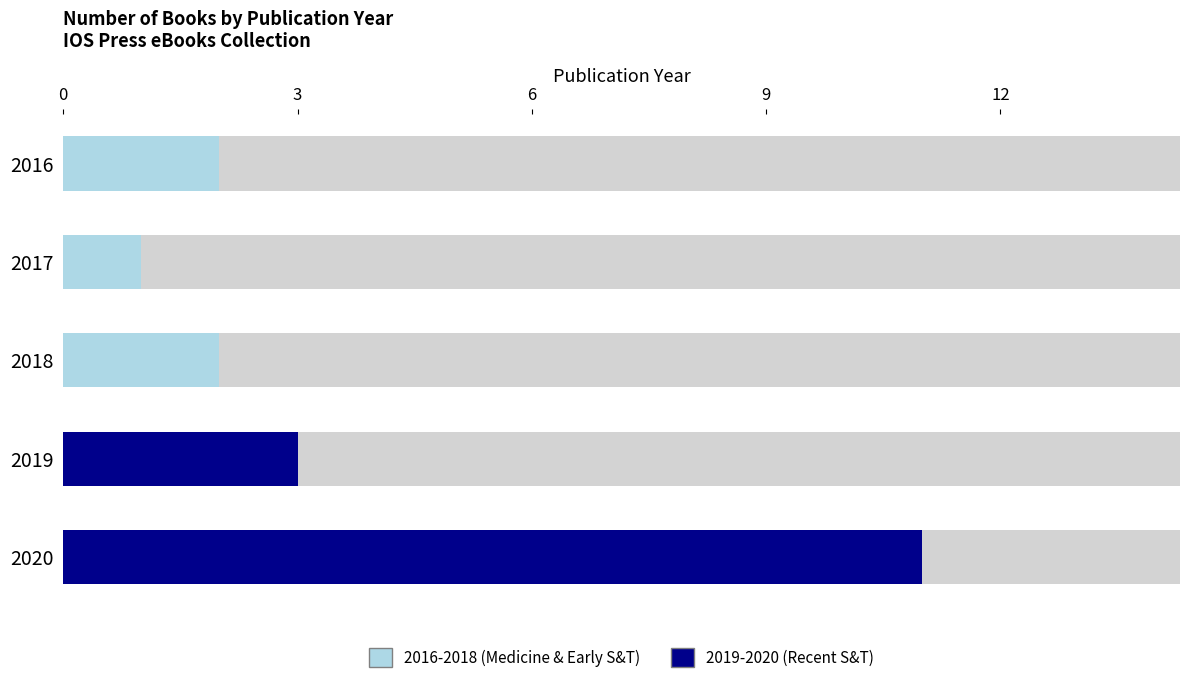

What is the total value across all series at 2018?

2